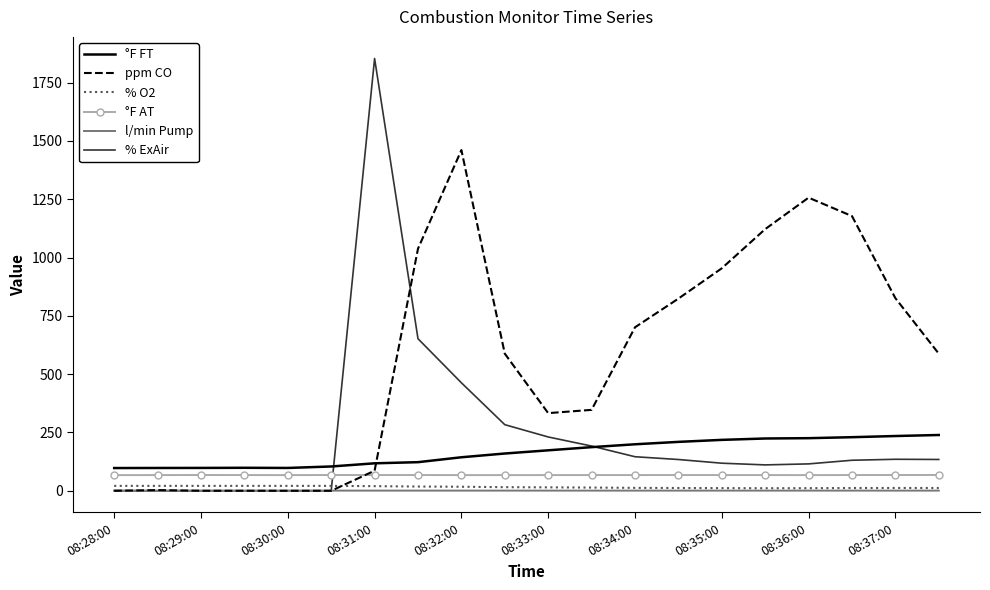

Which series has the largest total across all categories?

ppm CO